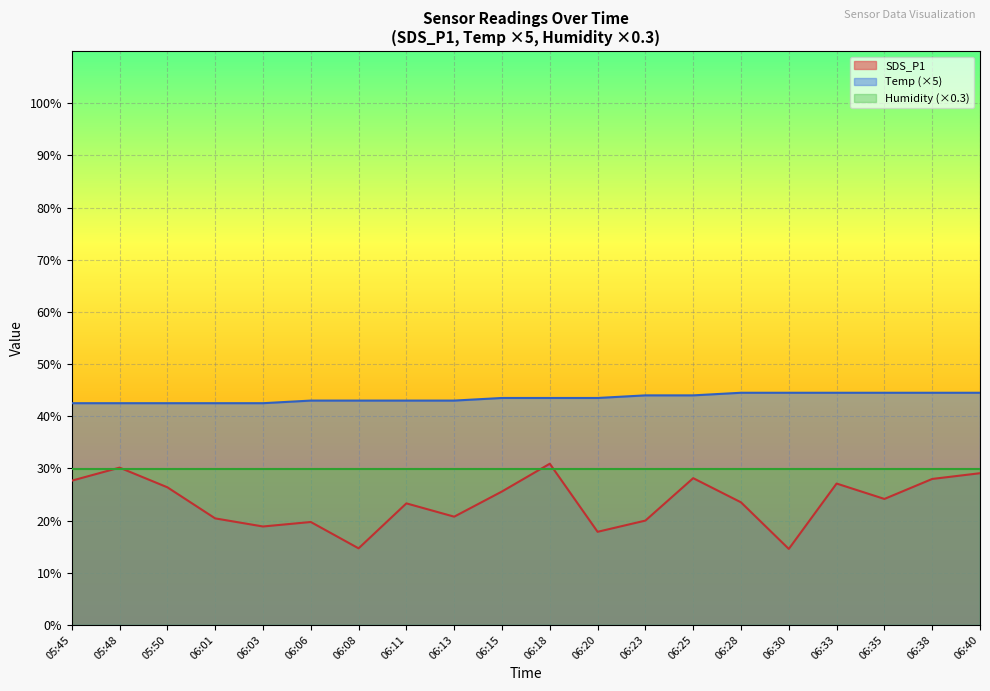

What is the minimum value shown in the chart?

14.6